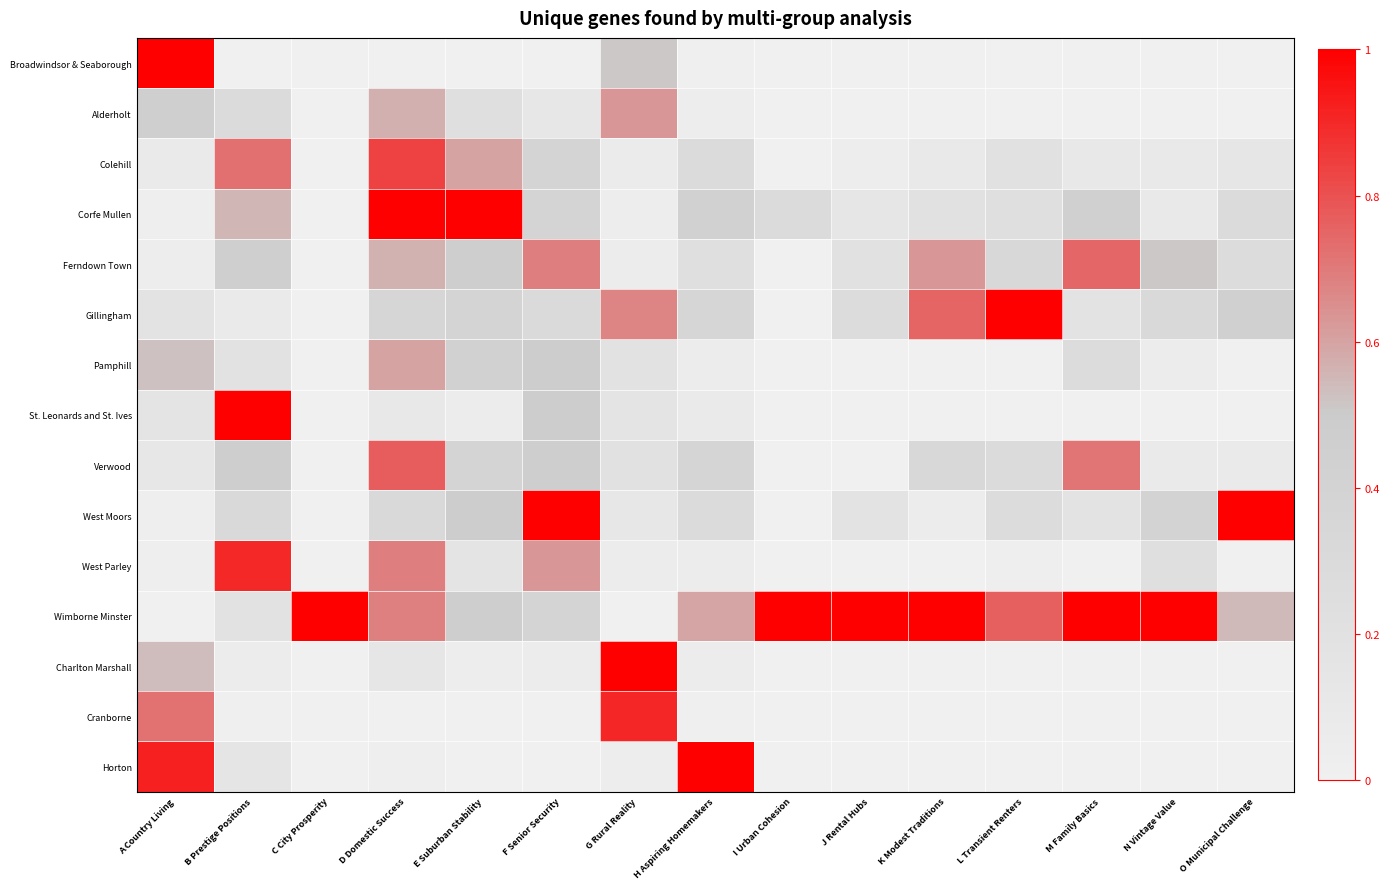

What is the spread (max minus min) of values at F Senior Security?

1.0